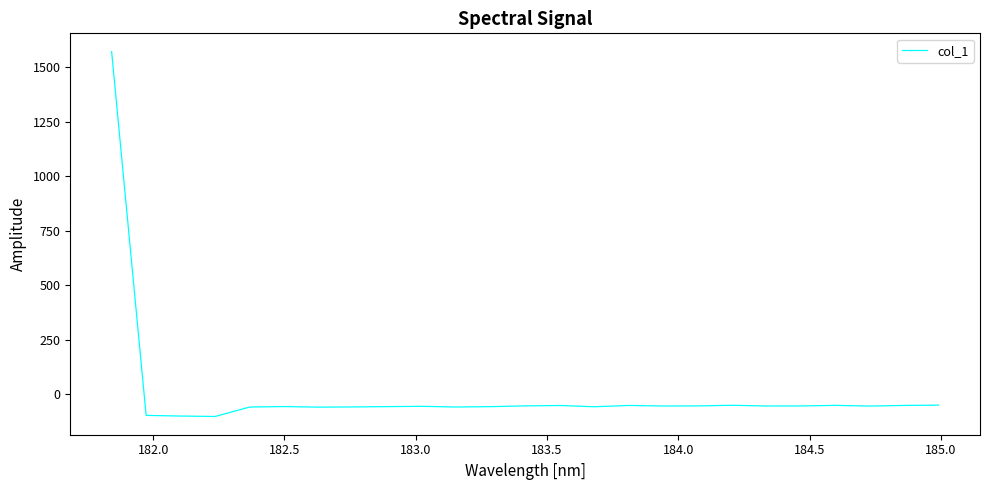

True or false: there are more than 0 points higher than both neighbors.

True